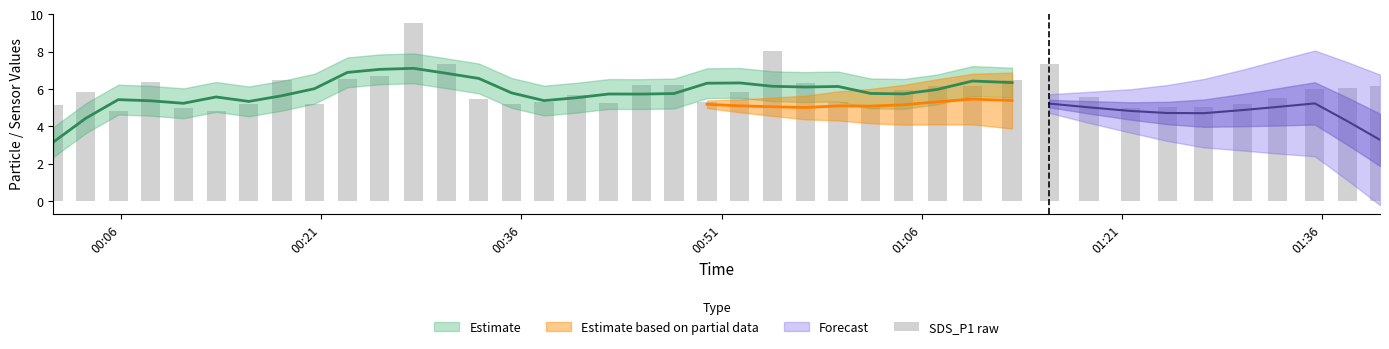

Are the bars horizontal?

No